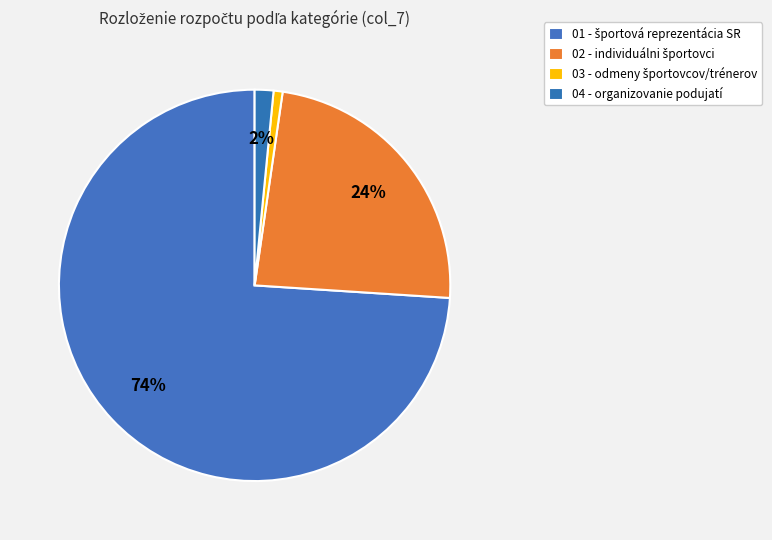

How many segments does this pie chart have?

4